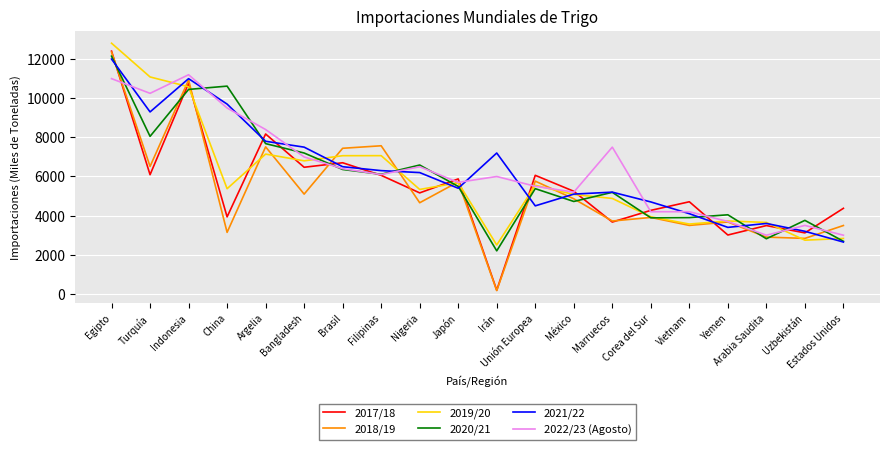

Which category has the highest value across all series?

Egipto